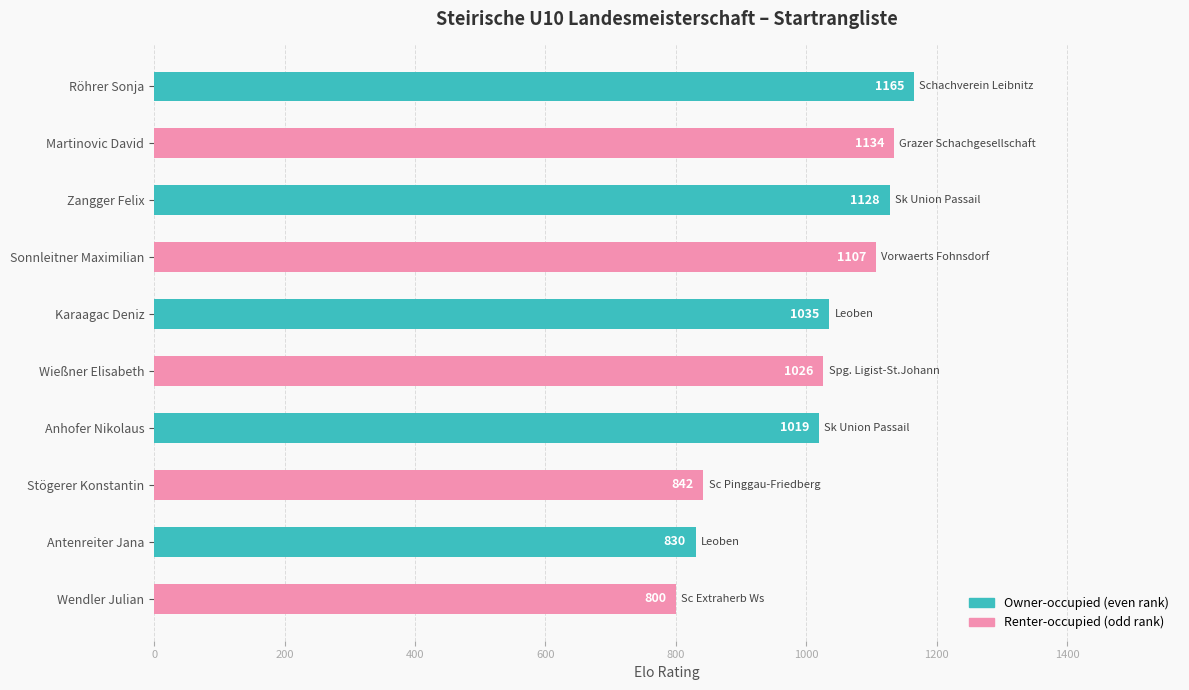

What position from the right is Röhrer Sonja?

10